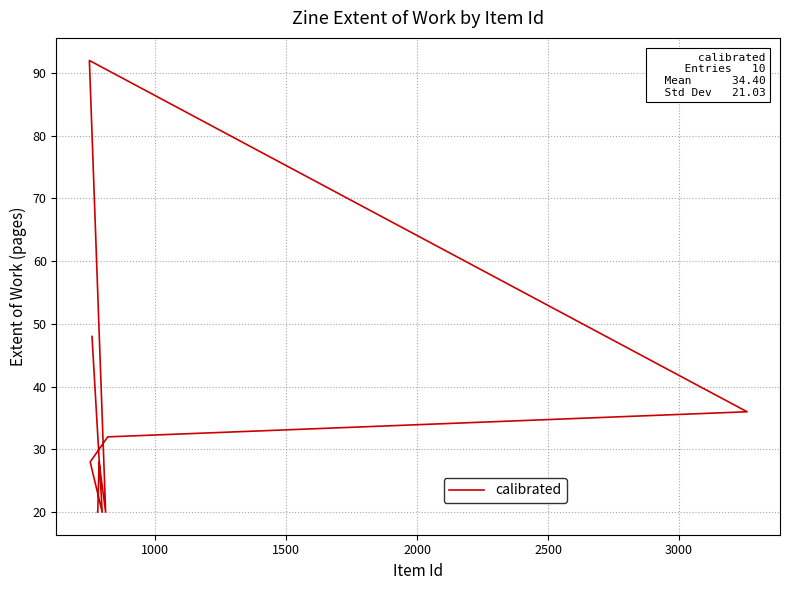

What is the greatest value displayed?

92